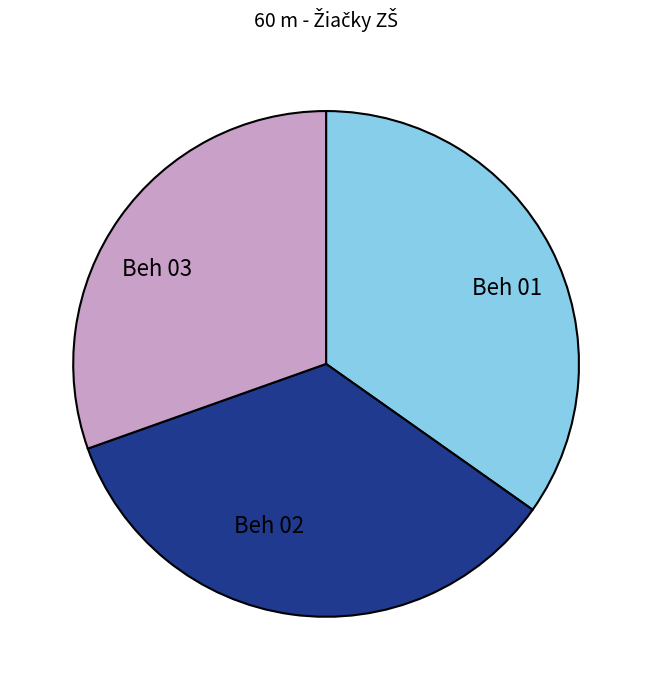

Do Beh 02 and Beh 01 together represent more than half of the pie?

Yes